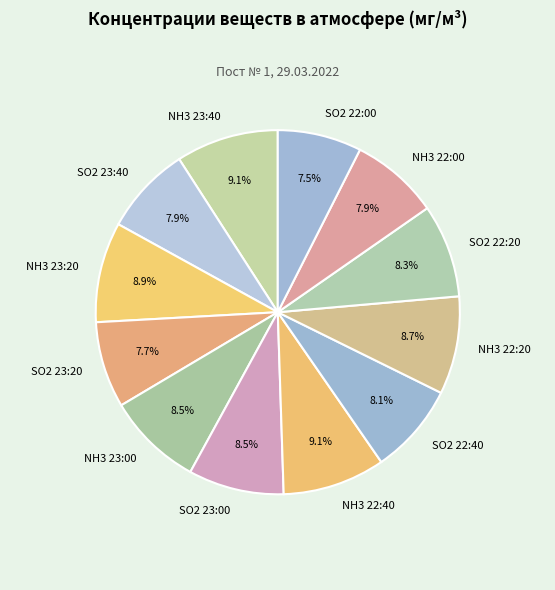

What portion of the pie excludes SO2 22:40?

91.9%